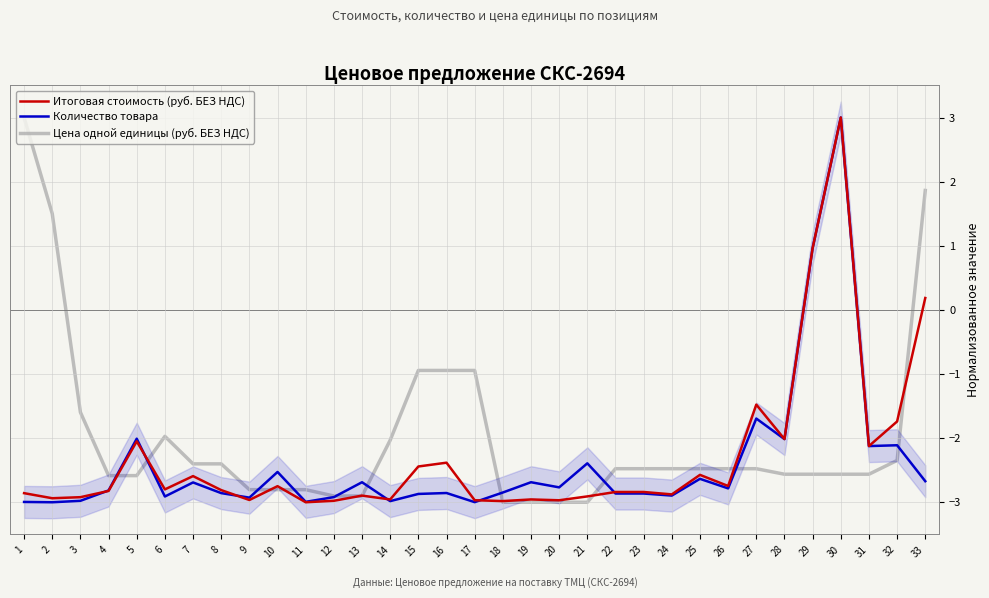

What is the difference between the Итоговая стоимость (руб. БЕЗ НДС) values at 29 and 13?

3.9